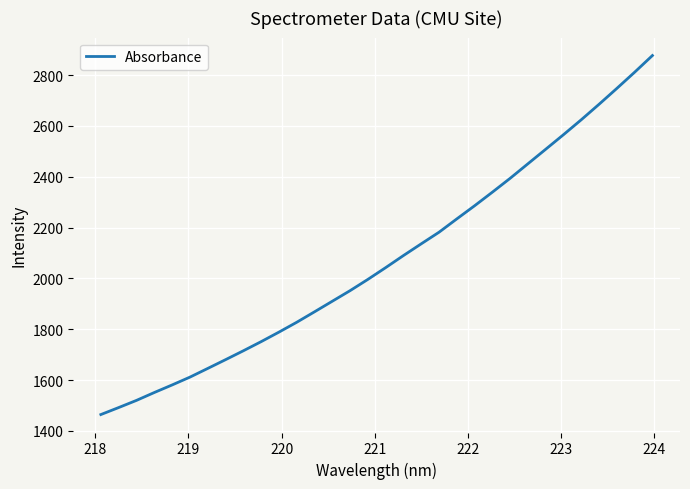

What is the difference between the maximum and minimum values?

1412.5